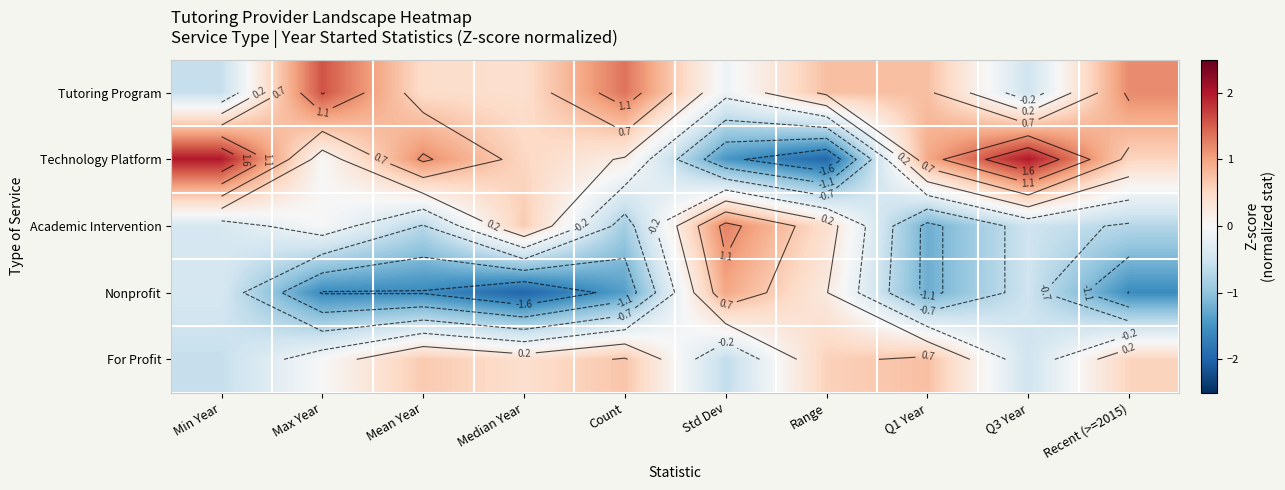

How many values in Nonprofit are above zero?

2